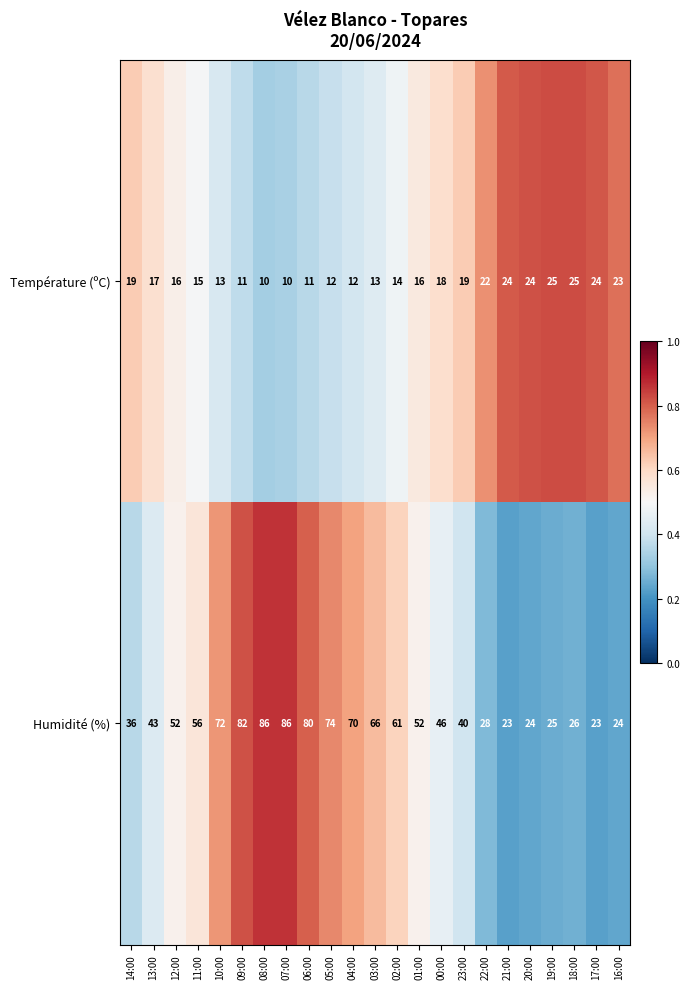

What is the lowest value of the Température (ºC) series?

10